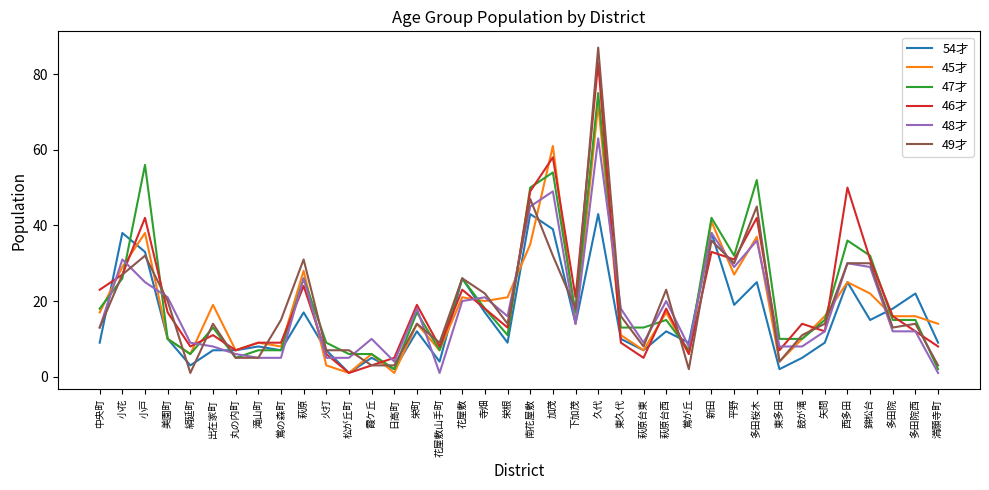

The 49才 series shows 30 at 錦松台. True or false?

True